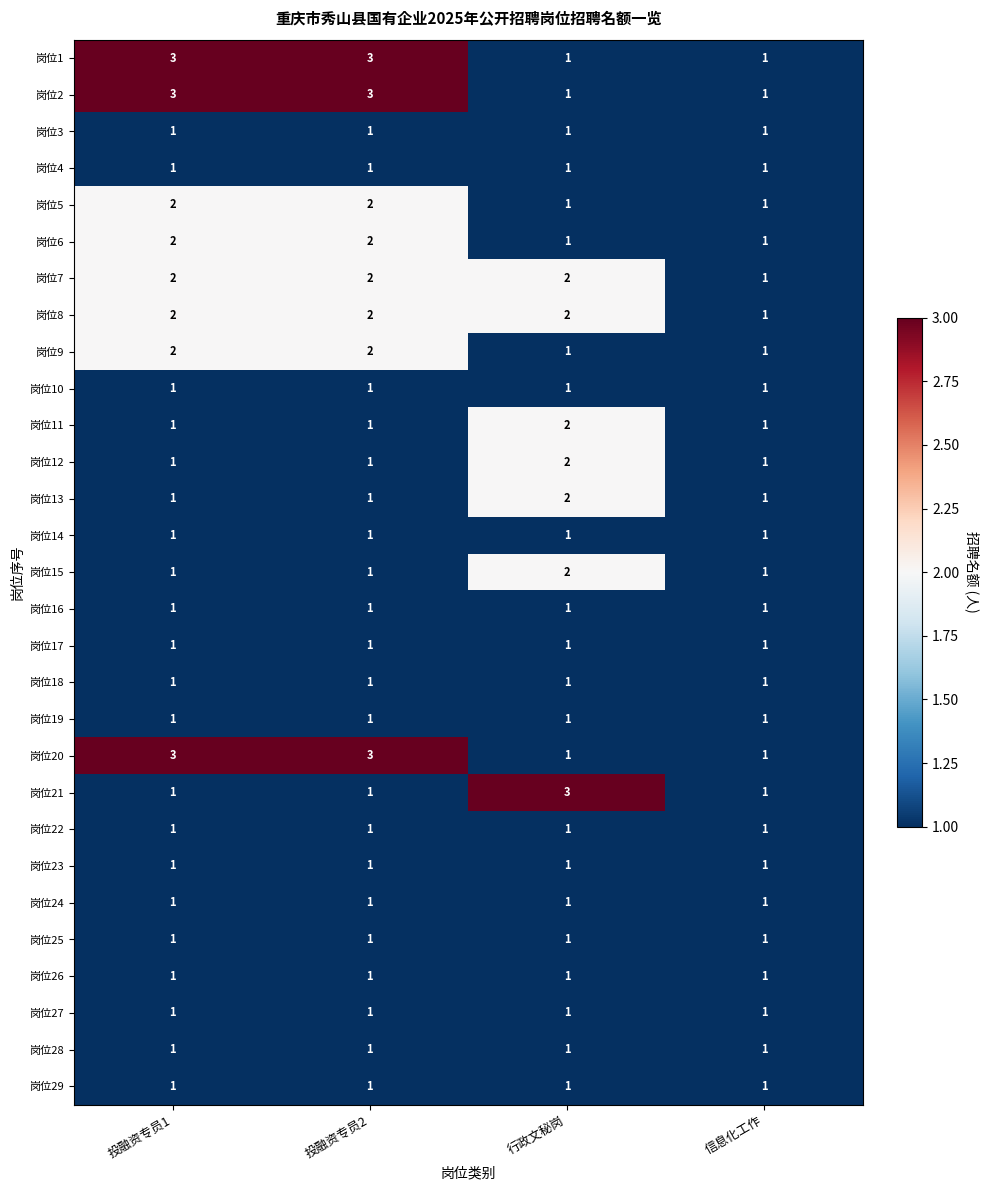

What is the smallest value displayed?

1